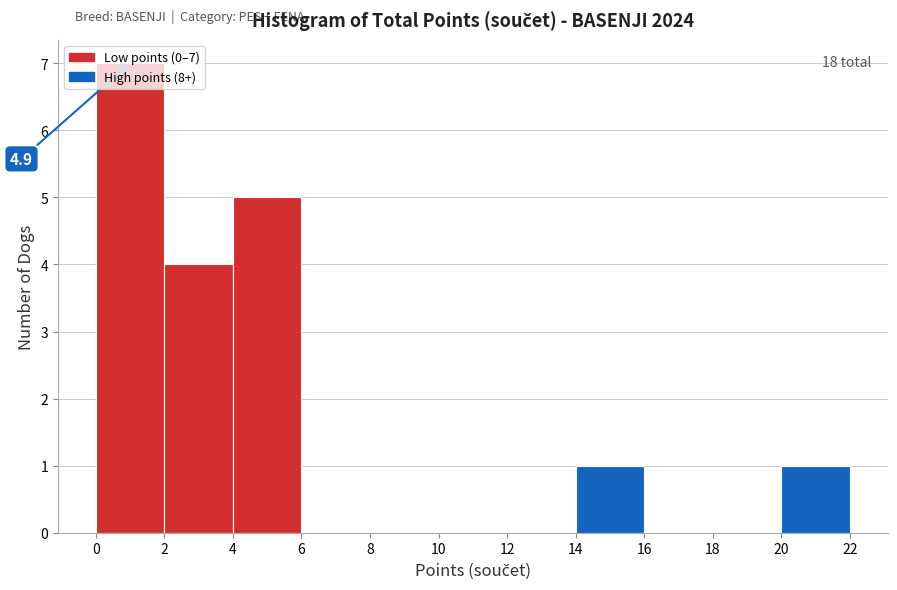

Which range on the x-axis has the tallest bar?

0 to 2